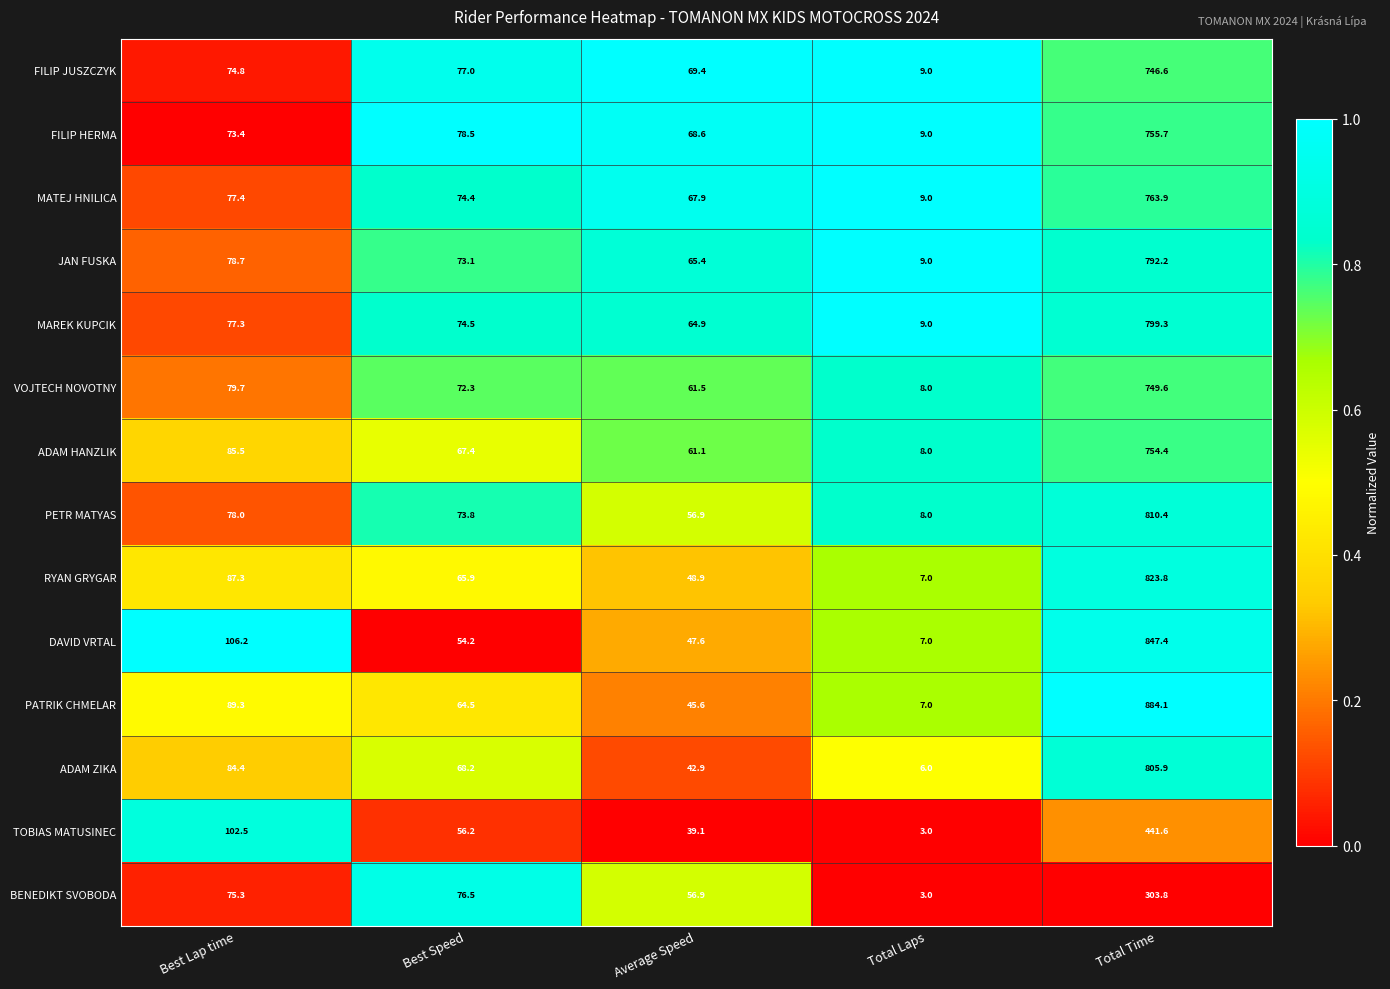

How many series are shown in this chart?

14